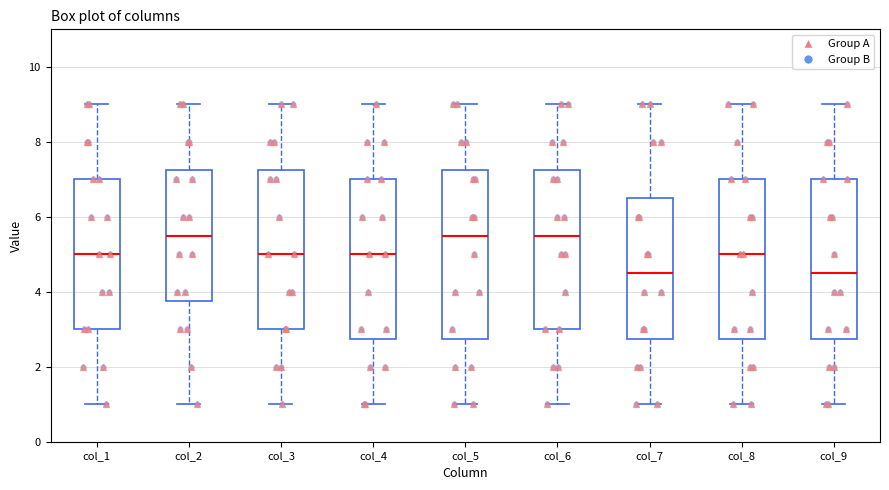

Reading left to right, read every box against the y-axis: the position of its median line, the range the box covers, and the ends of its whiskers. The values are not printed on the chart, so give them approximately, as read against the axis.

col_1: median 5.0, box 3.0 to 7.0, whiskers 1.0 to 9.0
col_2: median 5.6, box 3.8 to 7.2, whiskers 1.0 to 9.0
col_3: median 5.0, box 3.0 to 7.2, whiskers 1.0 to 9.0
col_4: median 5.0, box 2.8 to 7.0, whiskers 1.0 to 9.0
col_5: median 5.6, box 2.8 to 7.2, whiskers 1.0 to 9.0
col_6: median 5.6, box 3.0 to 7.2, whiskers 1.0 to 9.0
col_7: median 4.6, box 2.8 to 6.6, whiskers 1.0 to 9.0
col_8: median 5.0, box 2.8 to 7.0, whiskers 1.0 to 9.0
col_9: median 4.6, box 2.8 to 7.0, whiskers 1.0 to 9.0